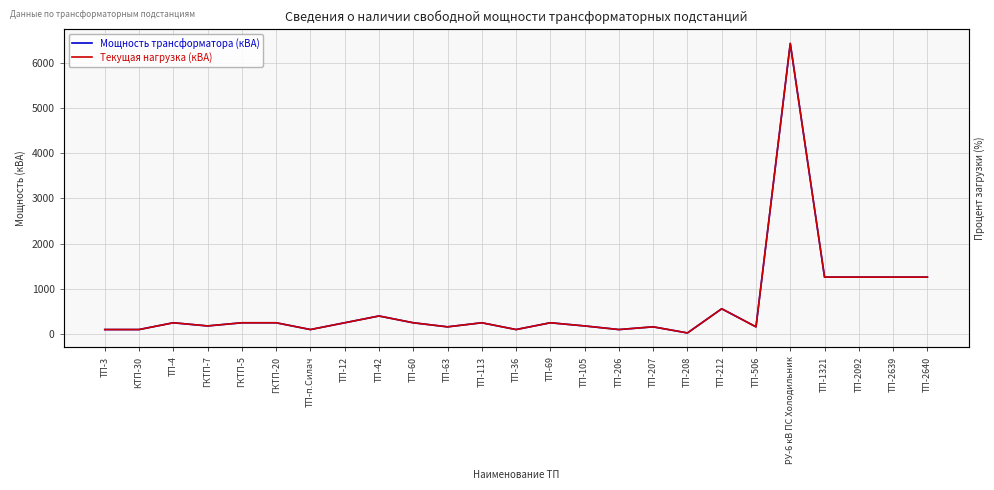

What is the minimum value shown in the chart?

25